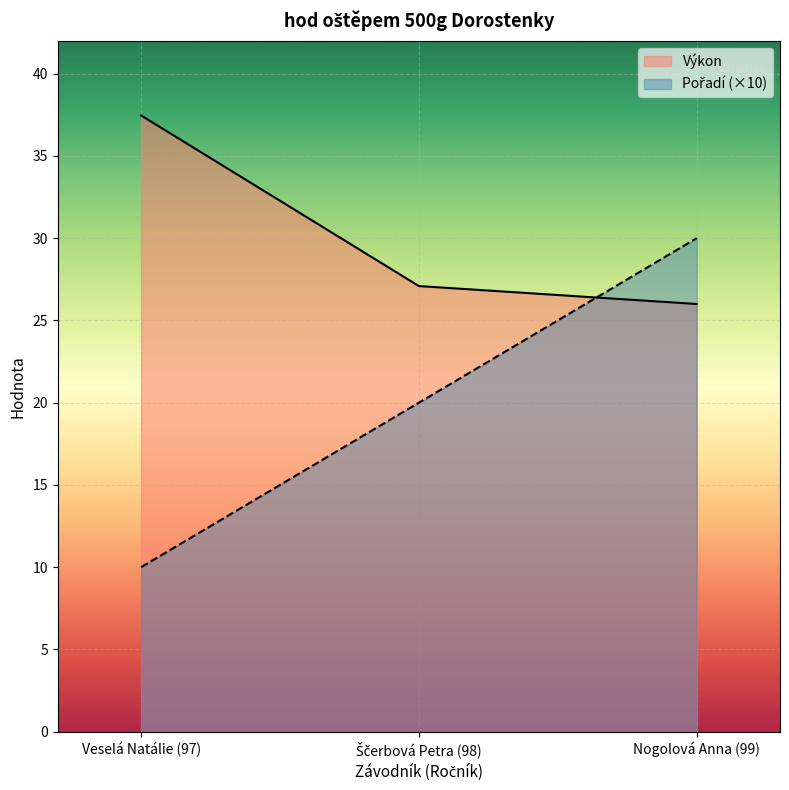

At which label does Pořadí first exceed 20?

Nogolová Anna (99)